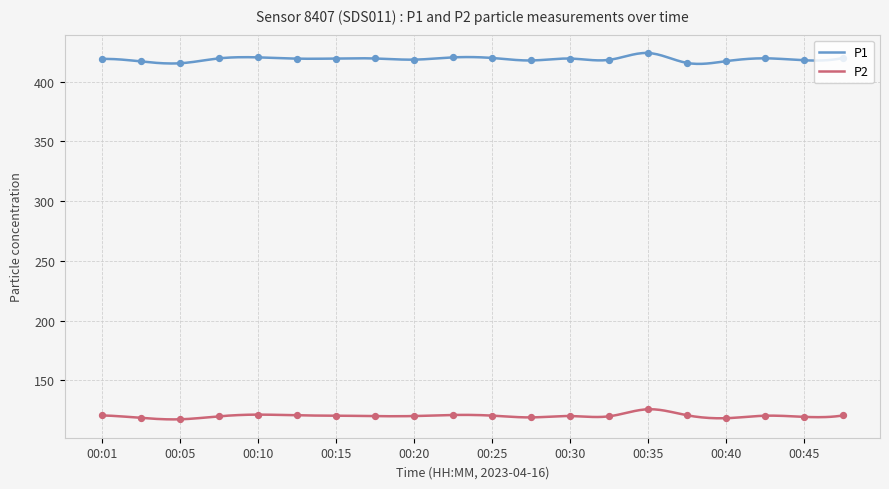

Which series has the largest total across all categories?

P1